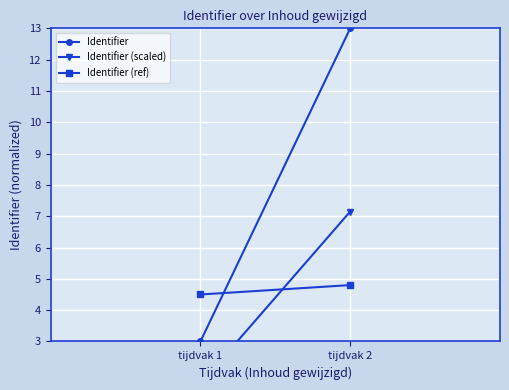

How many data points does each series have?

2